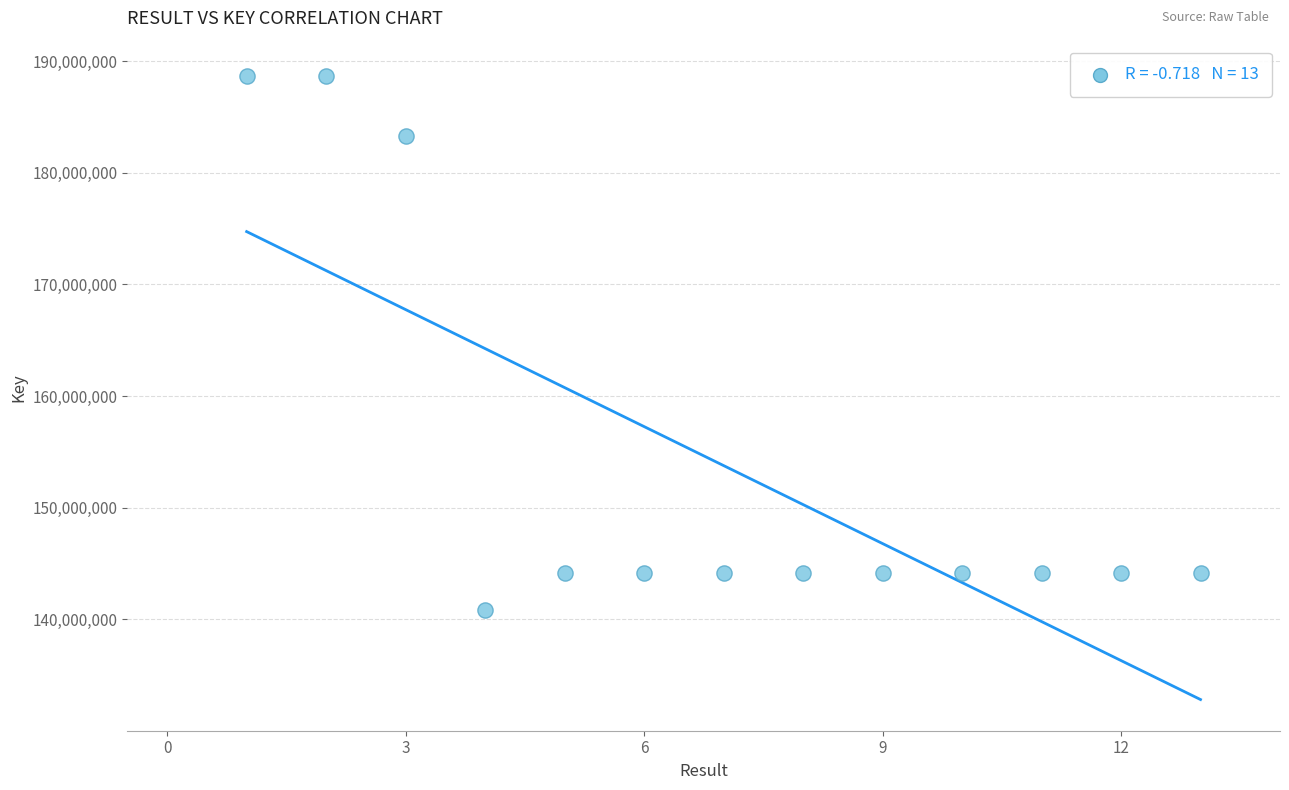

What is the range of Y values (max minus min)?

47888117